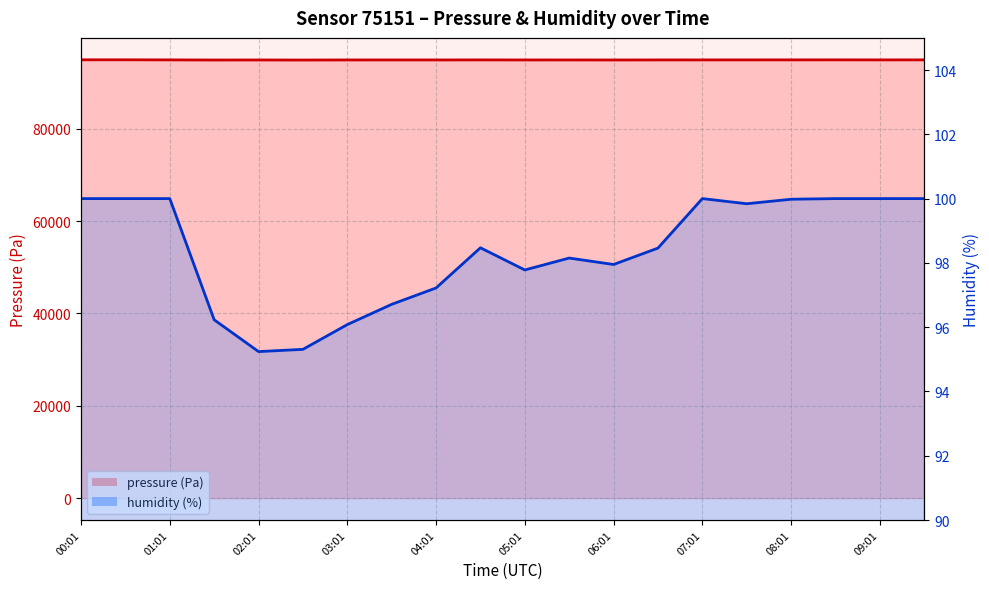

What is the approximate value of humidity at 09:01?

100.0